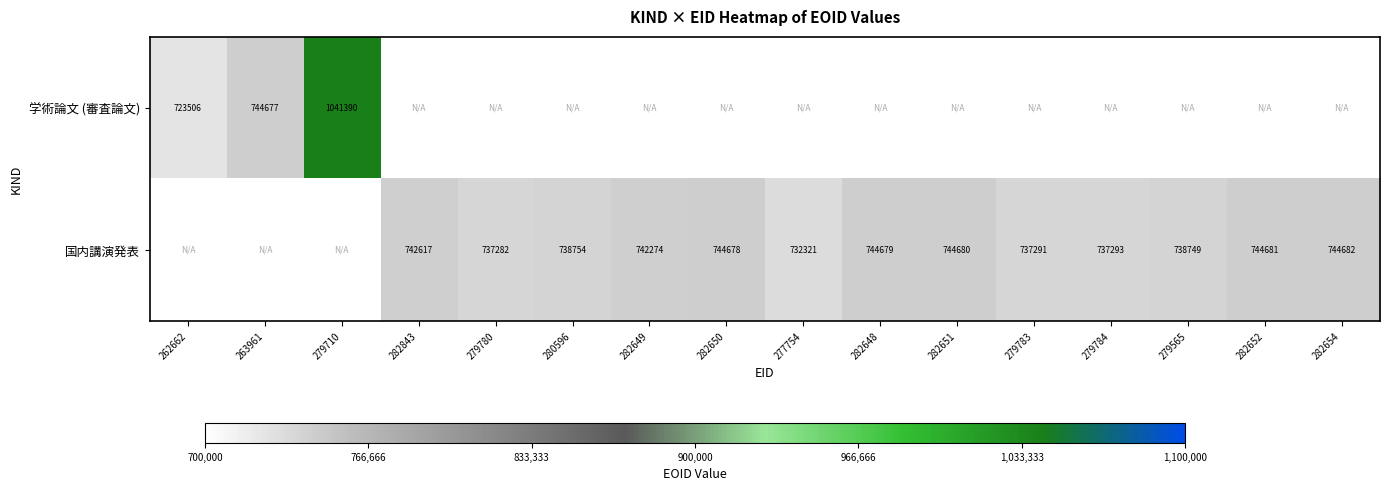

Is the value of 国内講演発表 at 279565 greater than the value of 学術論文 (審査論文) at 263961?

No